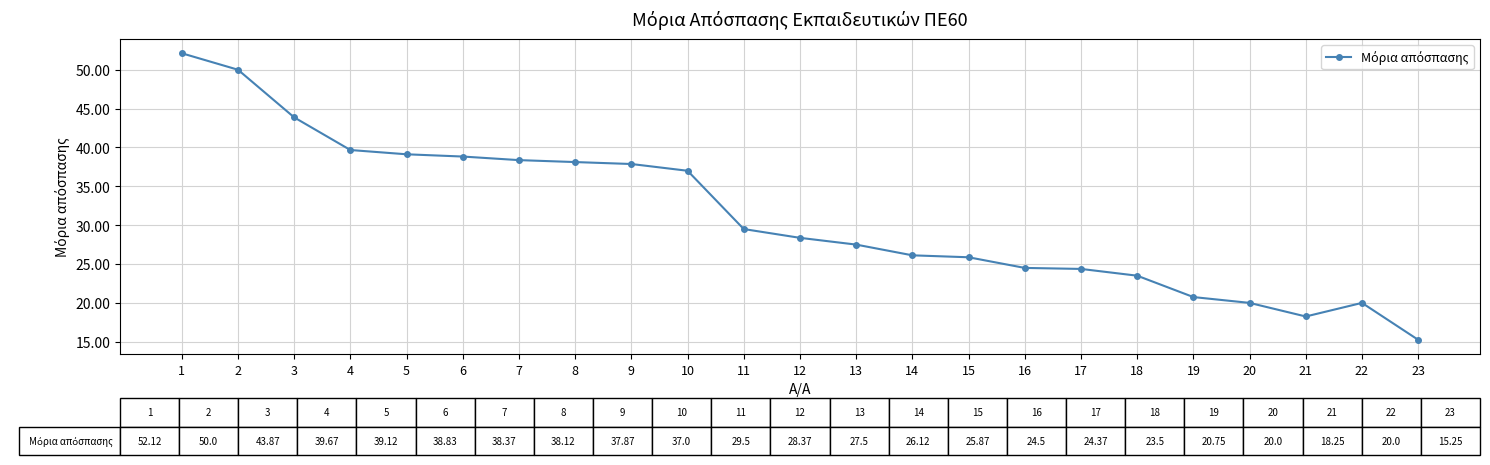

What value does the data have at 1?

52.1